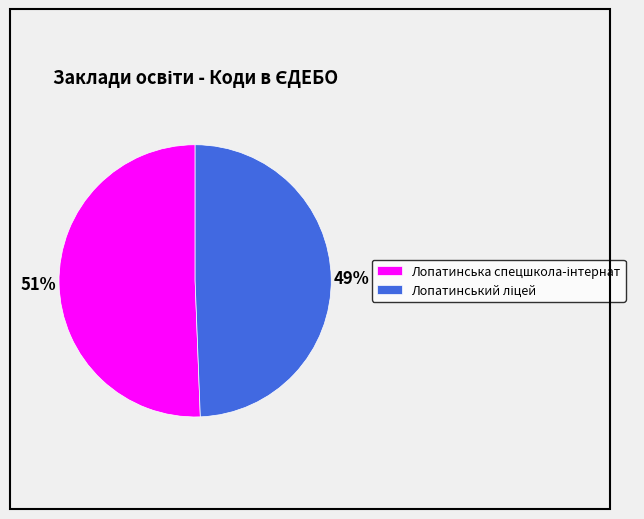

Does any single category account for the majority?

Yes